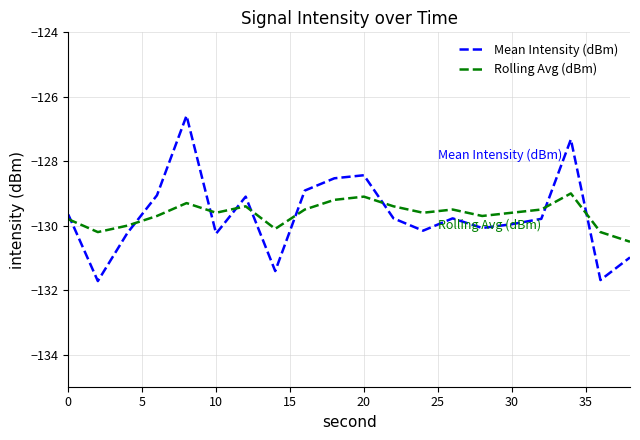

List the series in order of their peak value, highest first.

Mean Intensity (dBm), Rolling Avg (dBm)